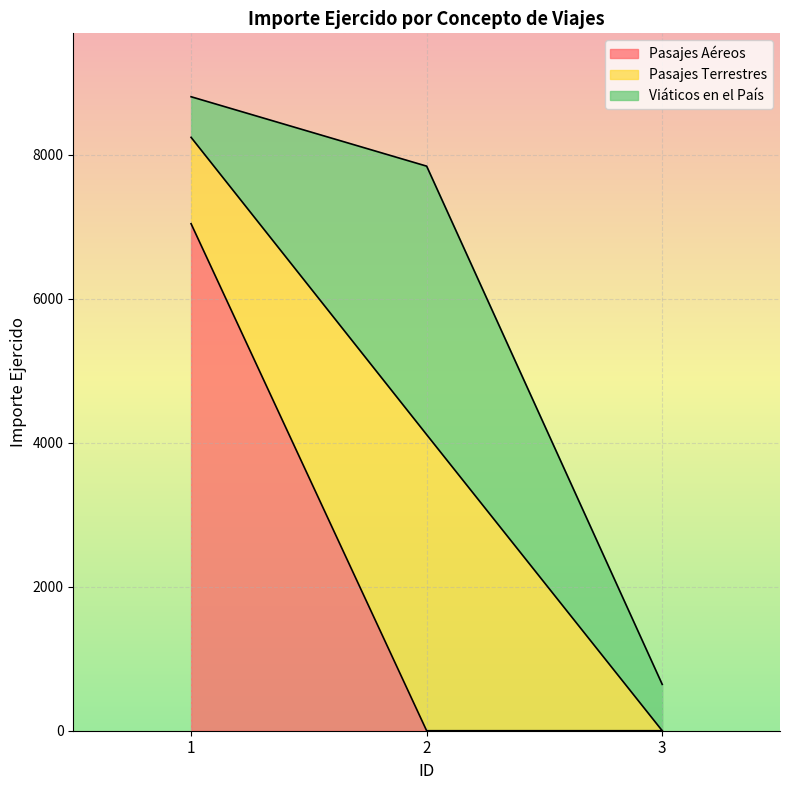

At which category is the sum across all series the highest?

1